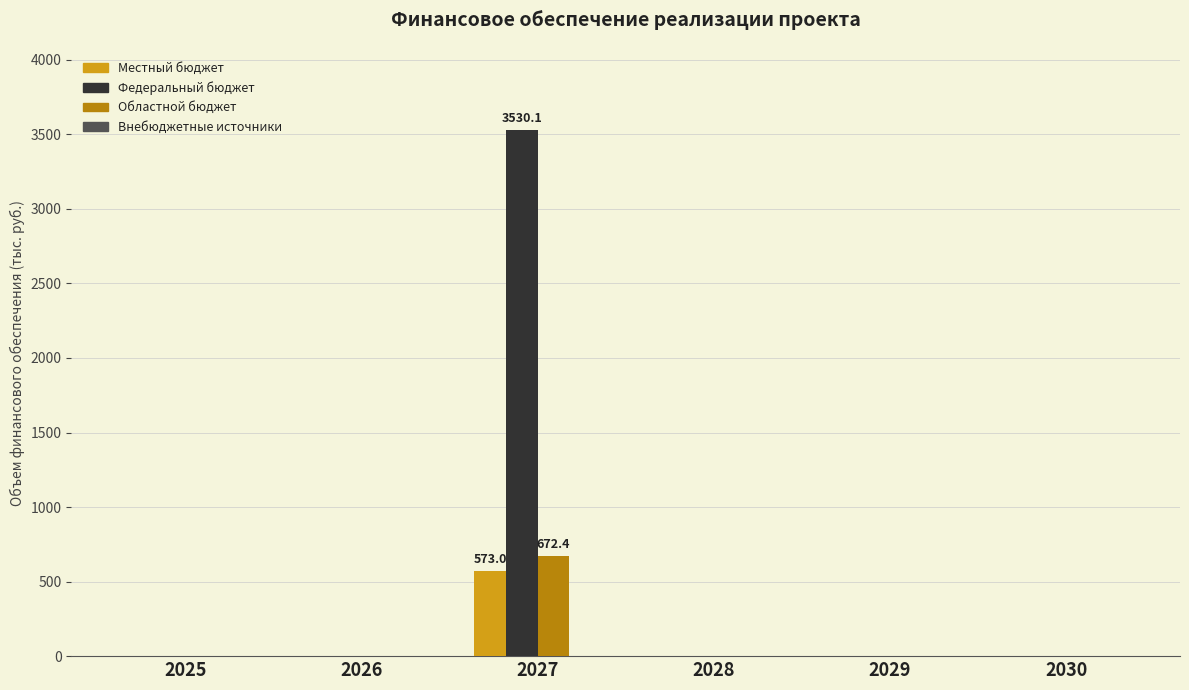

The Местный бюджет series shows 573.0 at 2027. True or false?

True